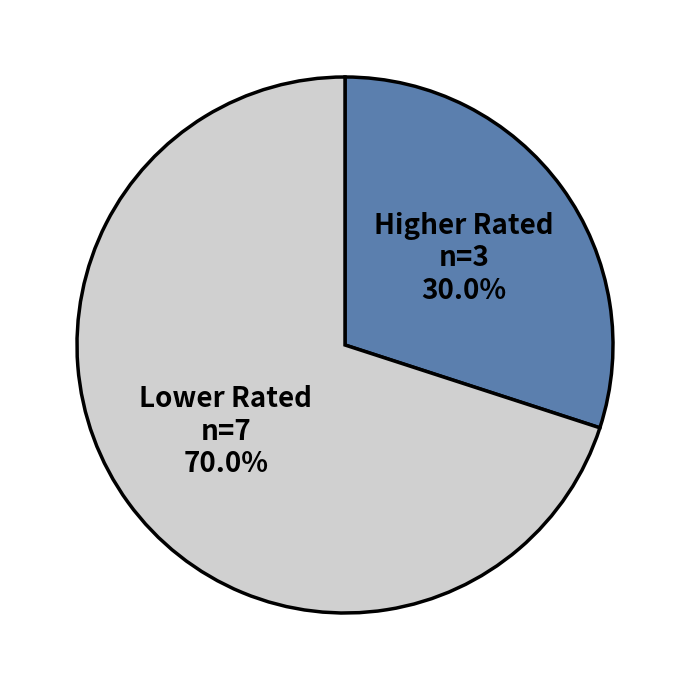

How many segments does this pie chart have?

2